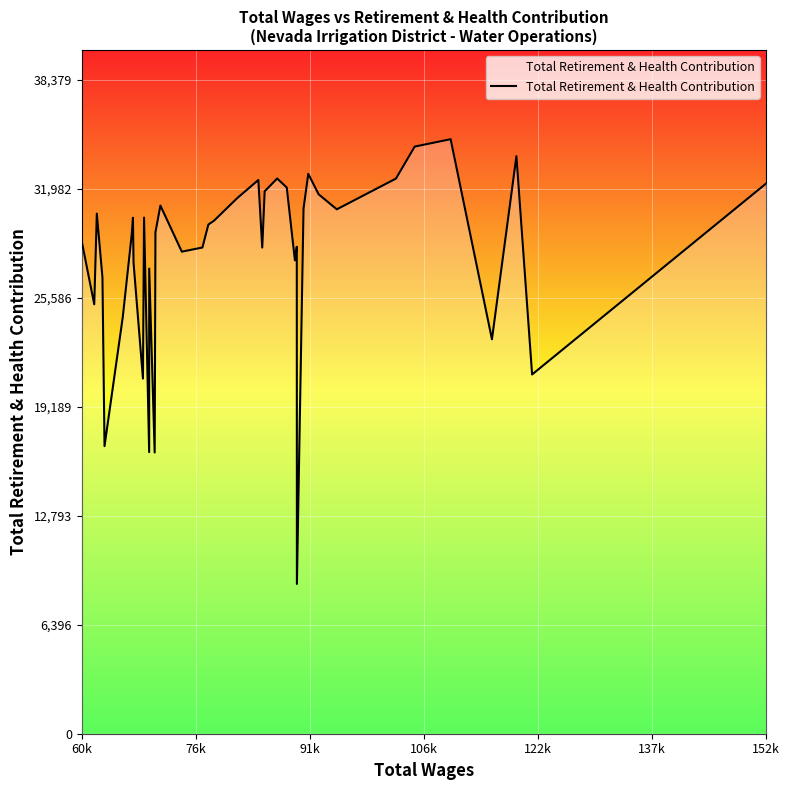

What is the difference between the maximum and minimum values?

26101